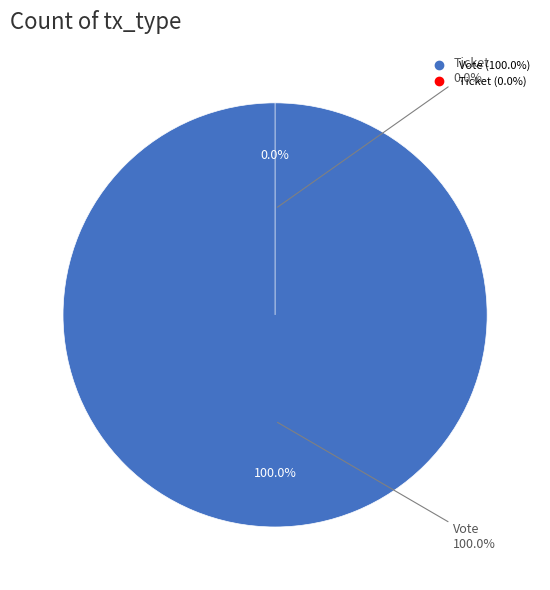

Does any single category account for the majority?

Yes